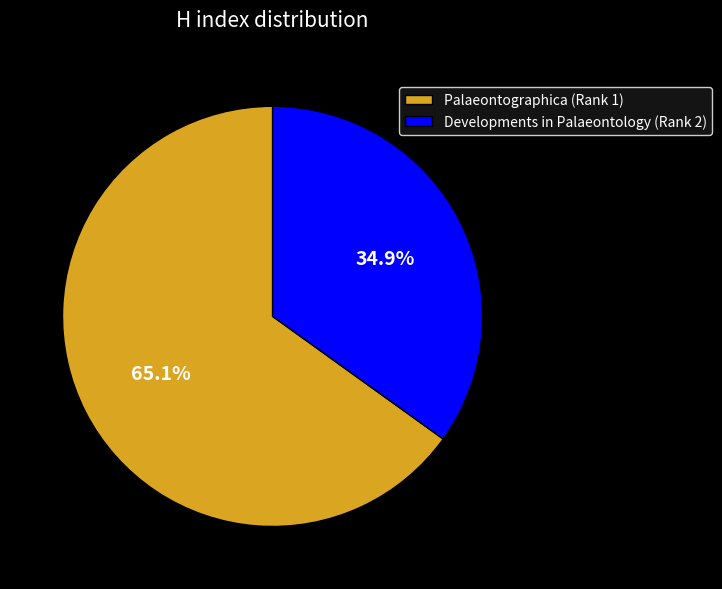

Which has a higher value, Palaeontographica (Rank 1) or Developments in Palaeontology (Rank 2)?

Palaeontographica (Rank 1)